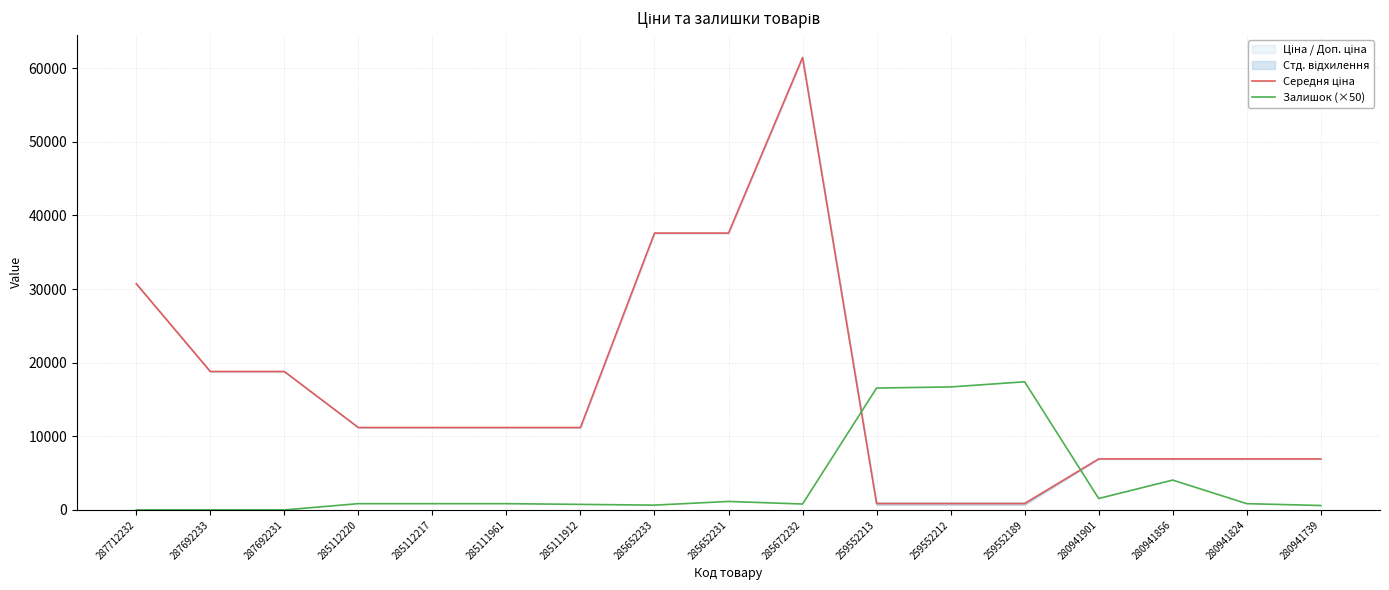

How many times do Середня ціна and Залишок (×50) cross each other?

2